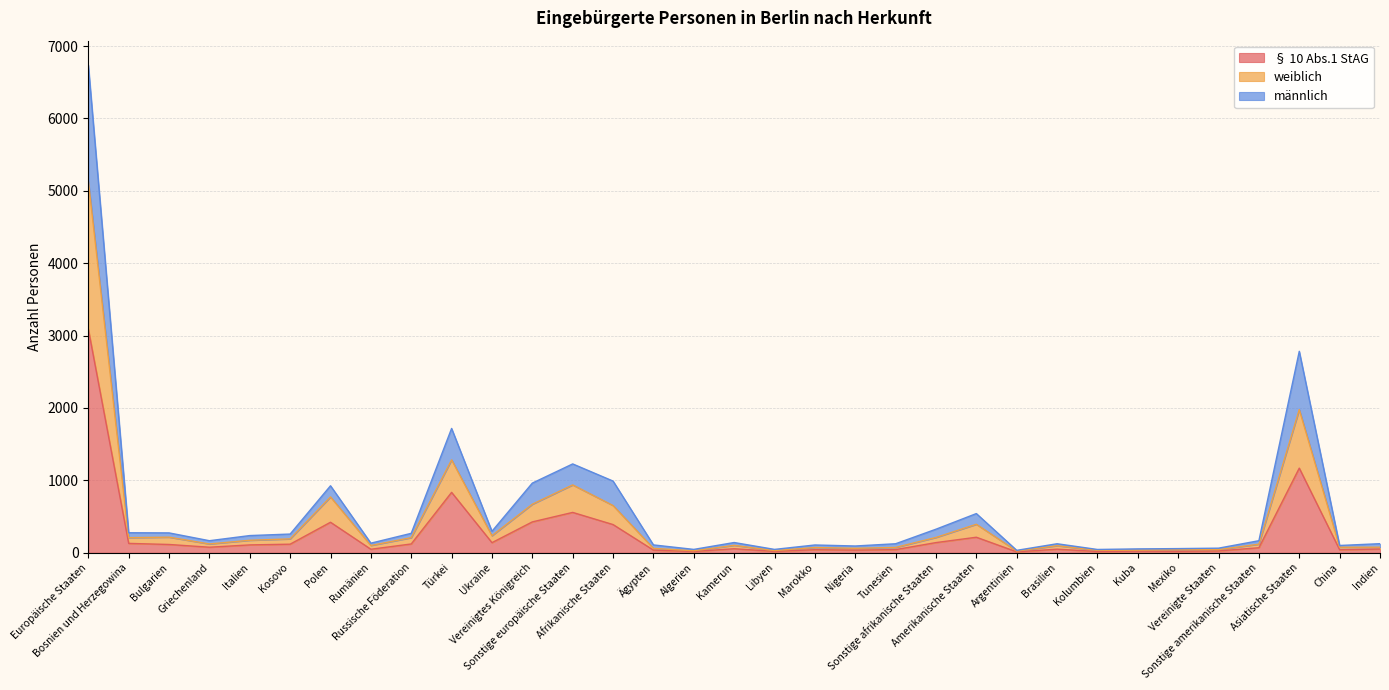

Rank the series at Ägypten from highest to lowest value.

männlich, weiblich, § 10 Abs.1 StAG